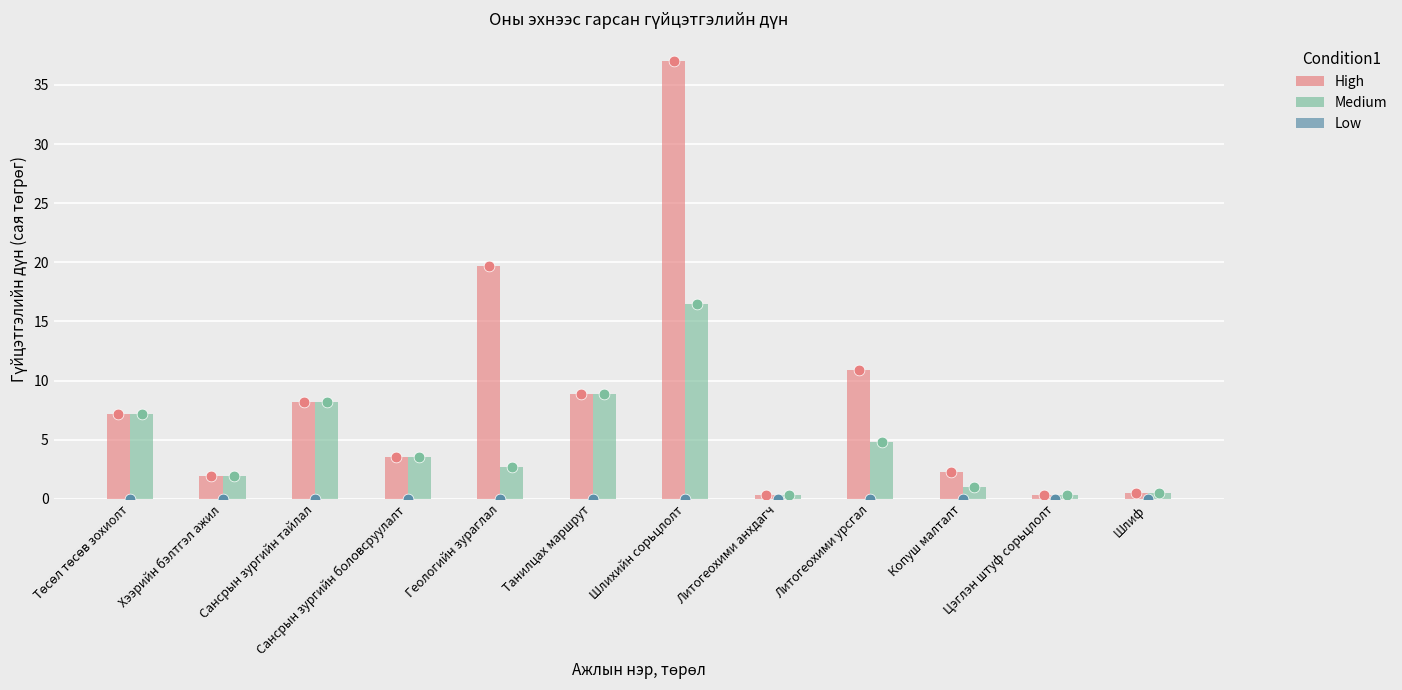

At which category is the sum across all series the highest?

Шлихийн сорьцлолт